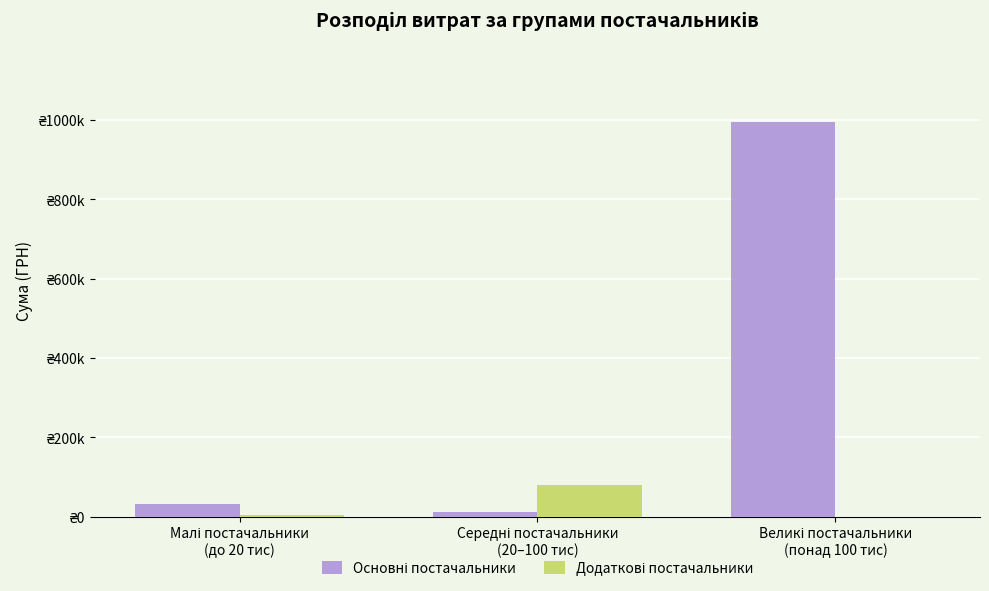

What are all the series names shown in the legend?

Основні постачальники, Додаткові постачальники